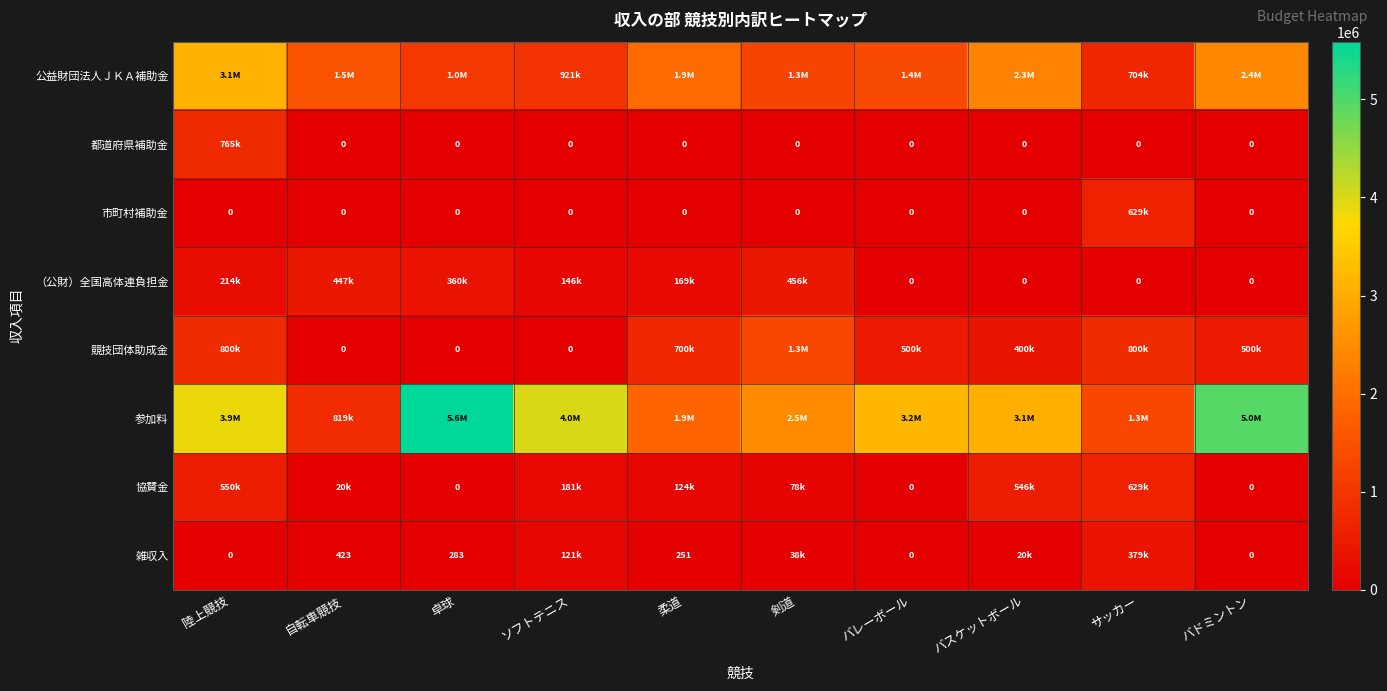

What is the total value across all series at サッカー?

4446700